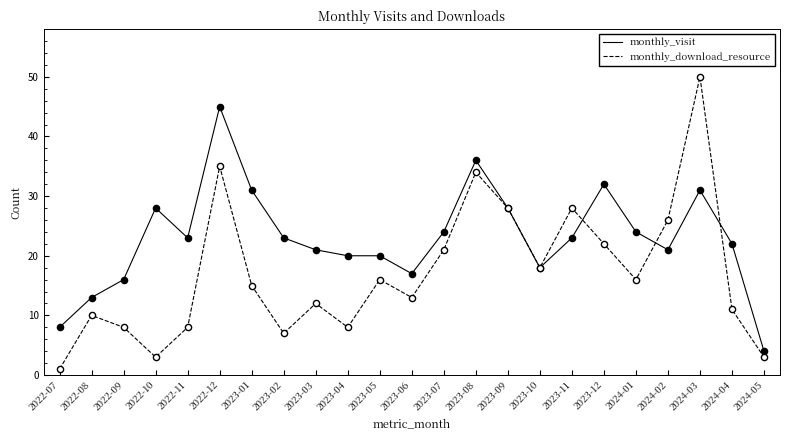

What are all the series names shown in the legend?

monthly_visit, monthly_download_resource